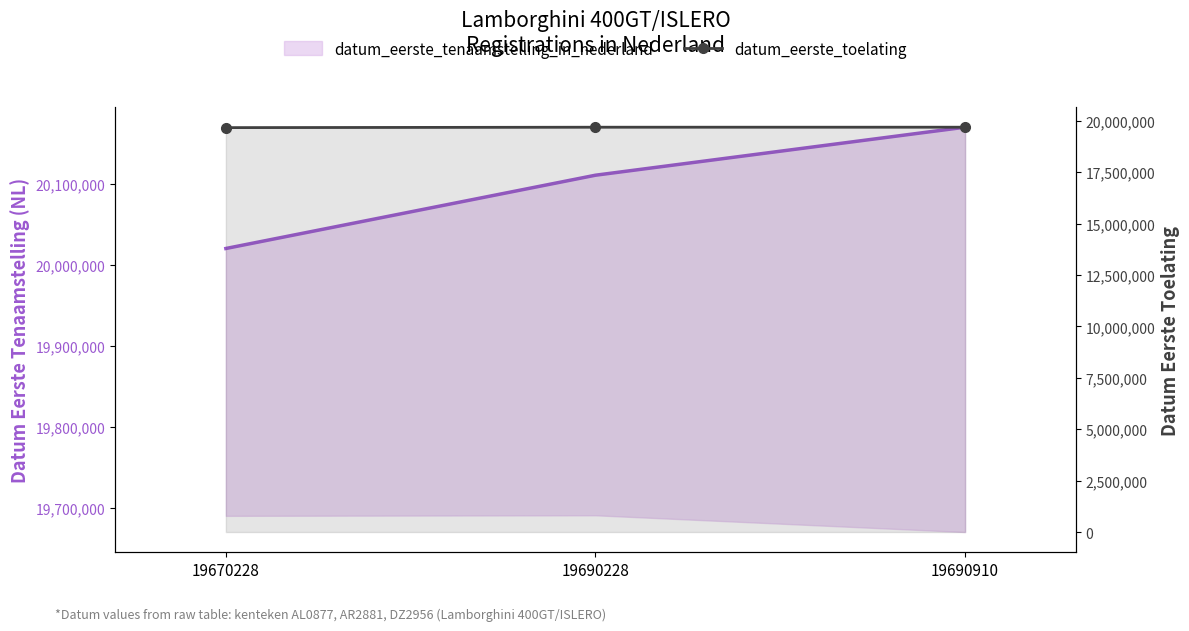

What is the minimum value shown in the chart?

19670228